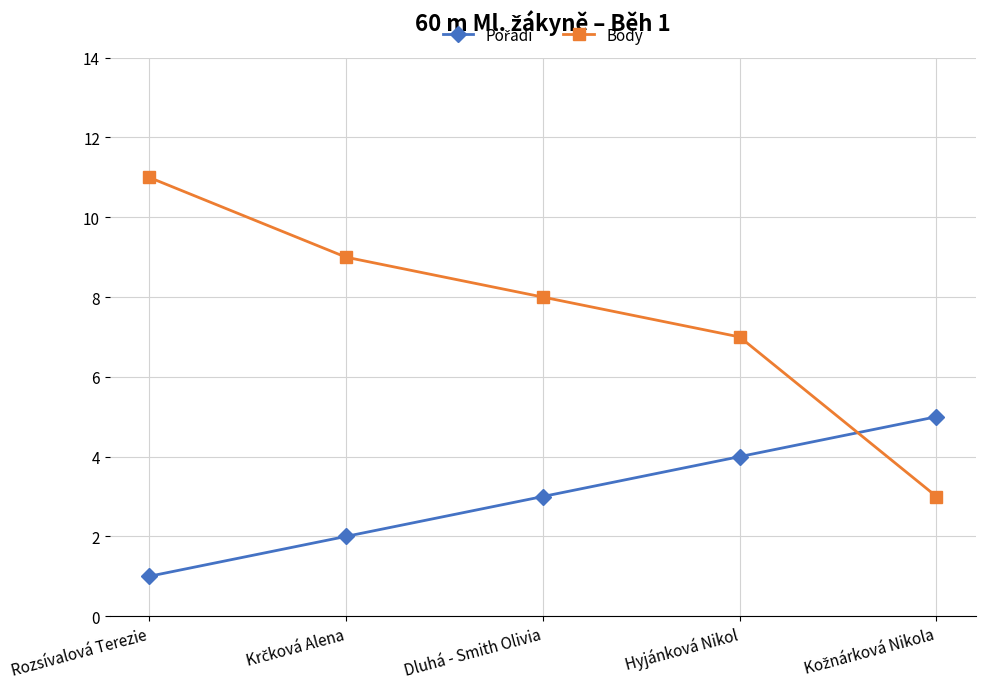

The Body series shows 19 at Rozsívalová Terezie. True or false?

False